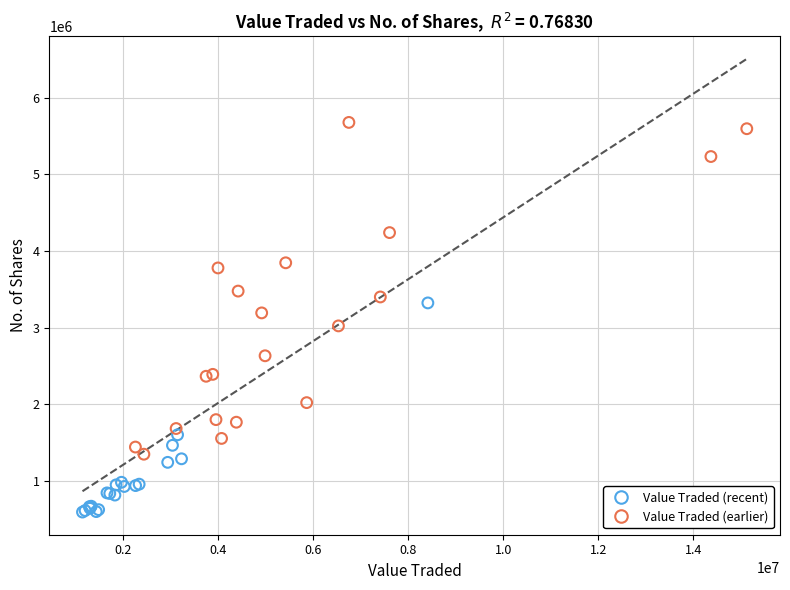

What are all the series names shown in the legend?

Value Traded (recent), Value Traded (earlier)